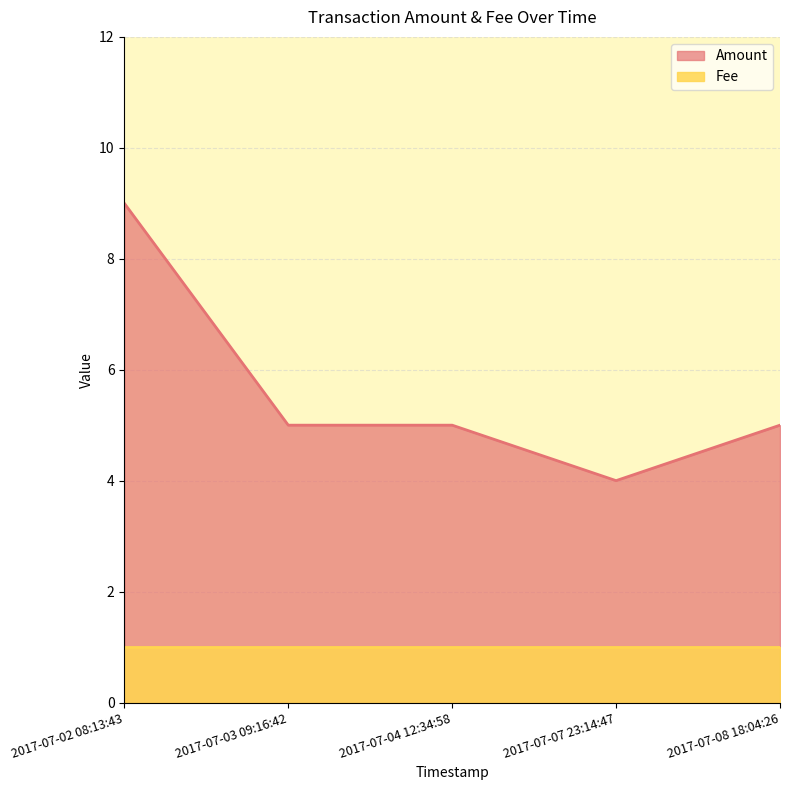

Count the number of categories in the chart.

5